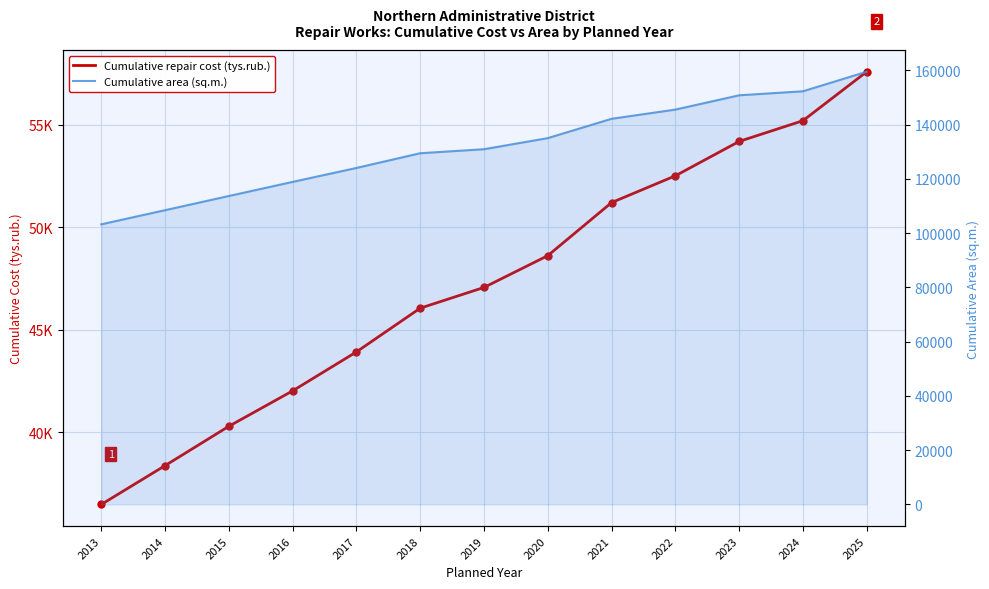

What are all the series names shown in the legend?

Cumulative repair cost (tys.rub.), Cumulative area (sq.m.)